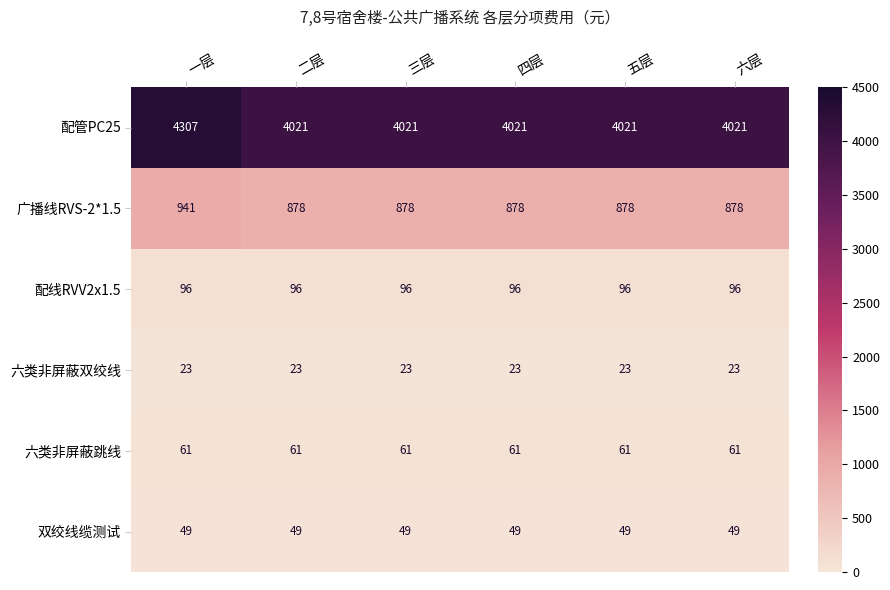

Is it true that 配管PC25 equals 4021 at 四层?

True